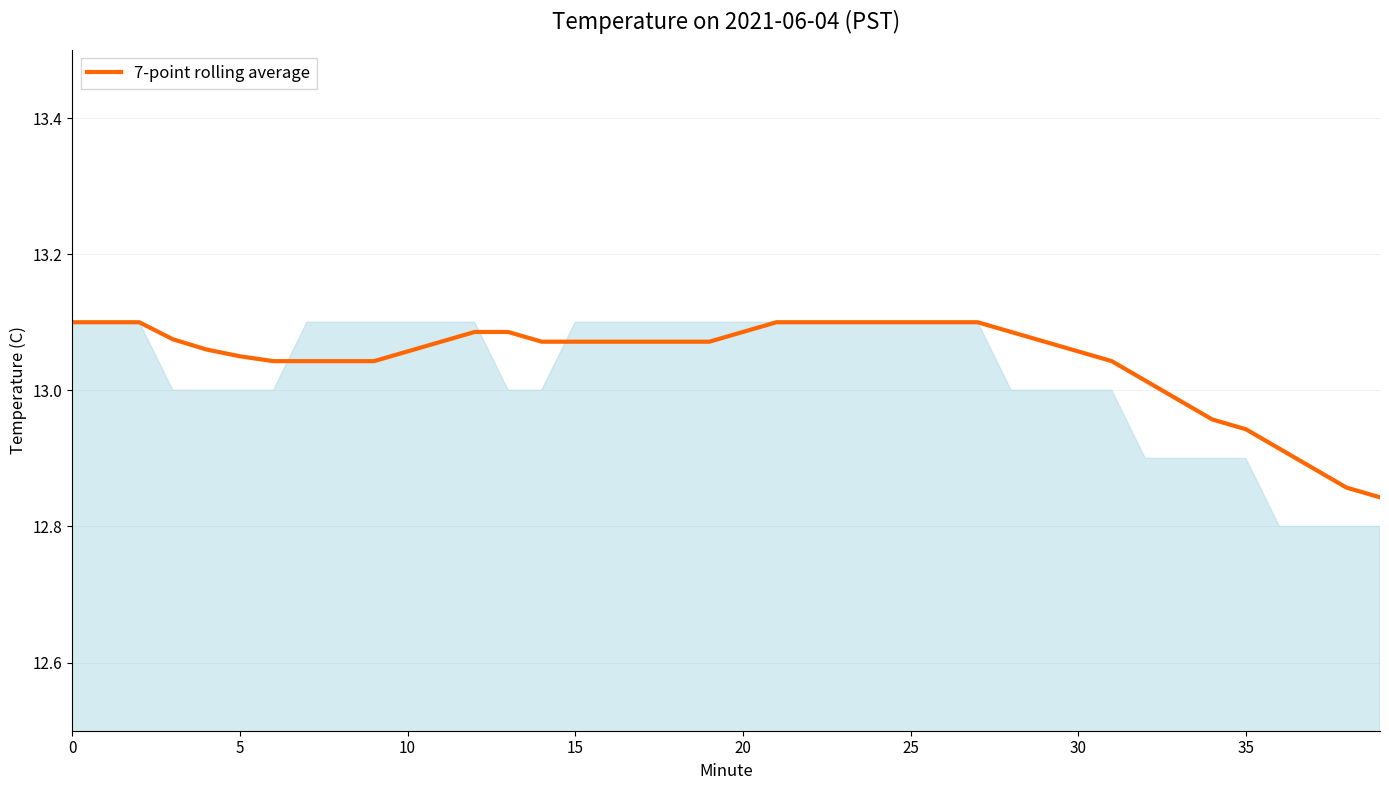

Count the number of categories in the chart.

40